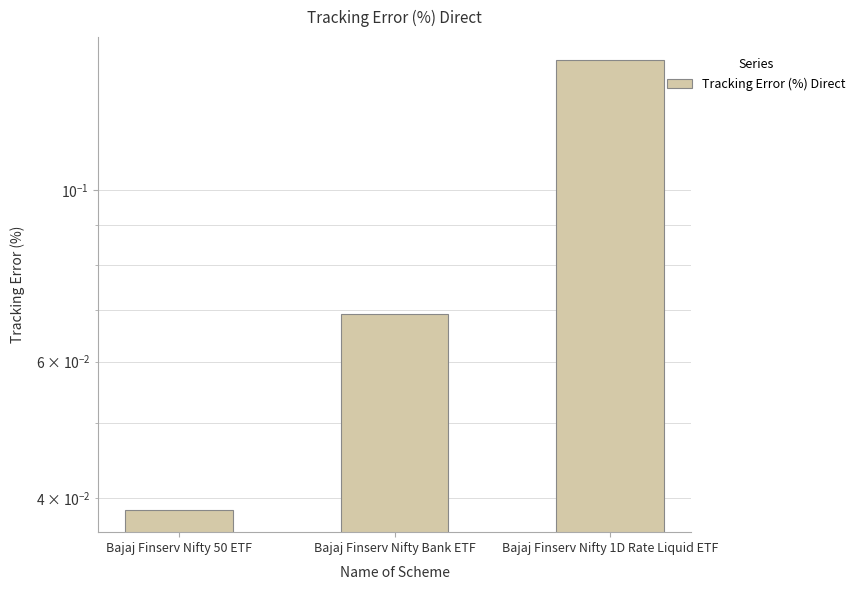

The value at Bajaj Finserv Nifty Bank ETF is 0.0. True or false?

False